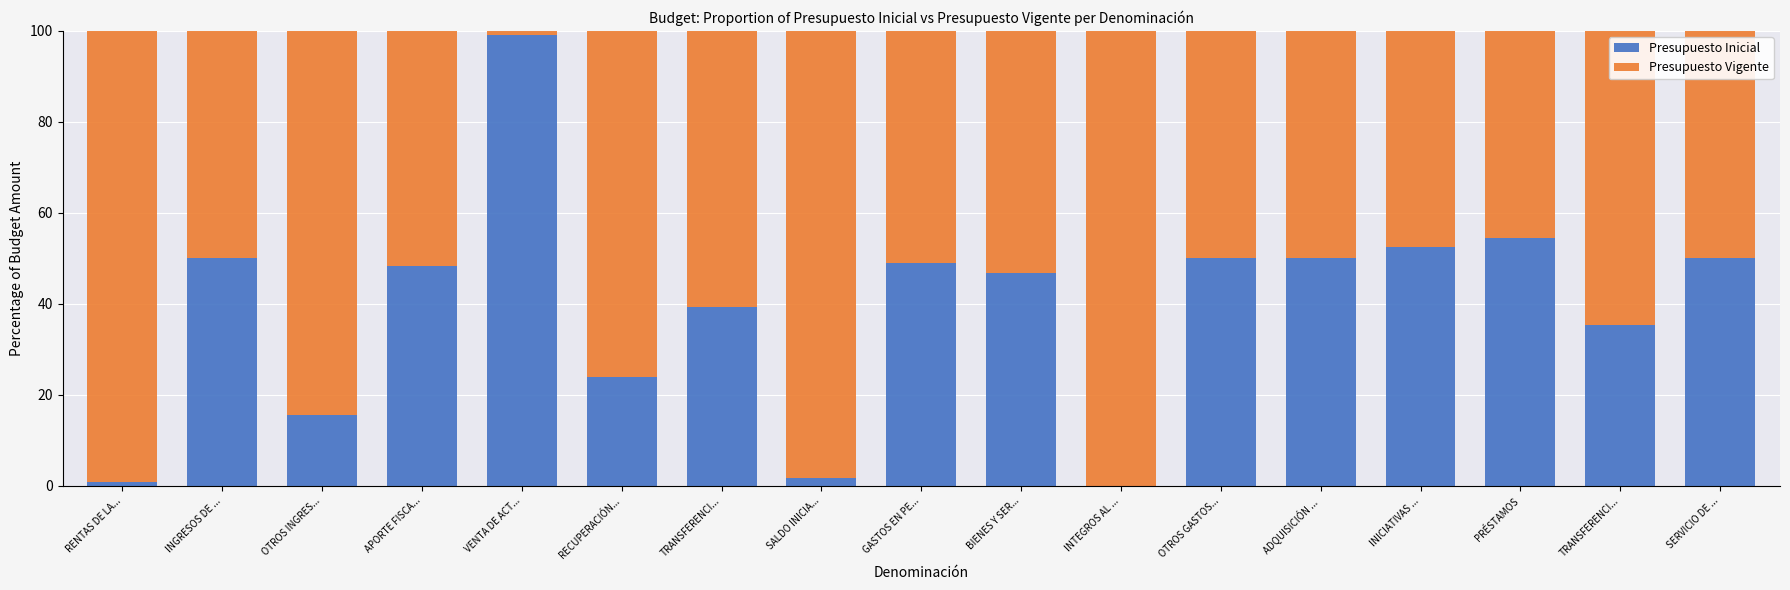

What is the total value across all series at OTROS GASTOS...?

100.0